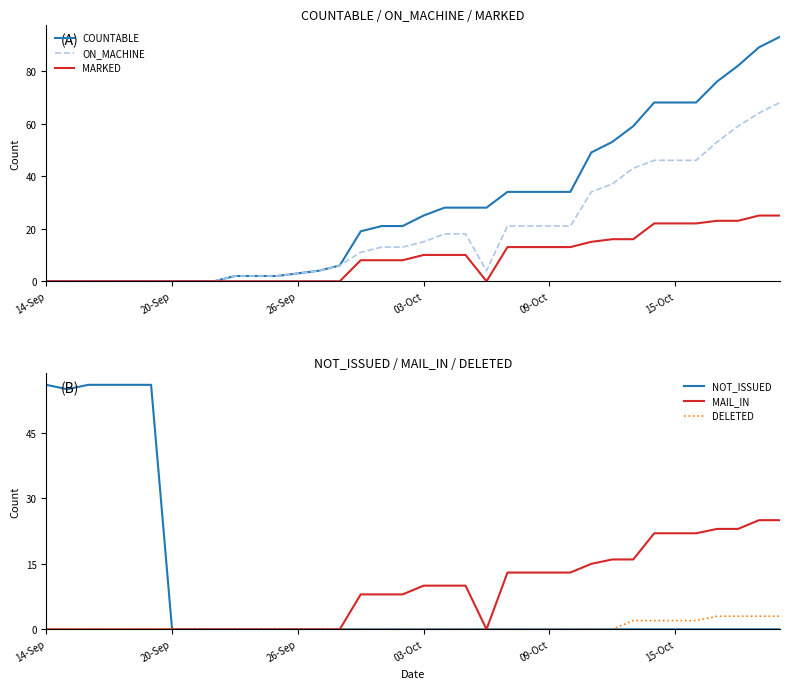

How many lines are shown in the chart?

6